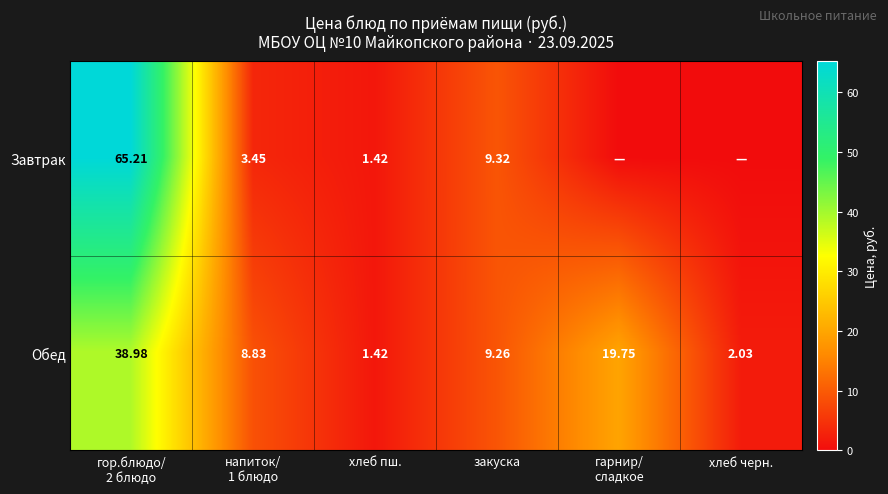

Rank the series at закуска from lowest to highest value.

Обед, Завтрак